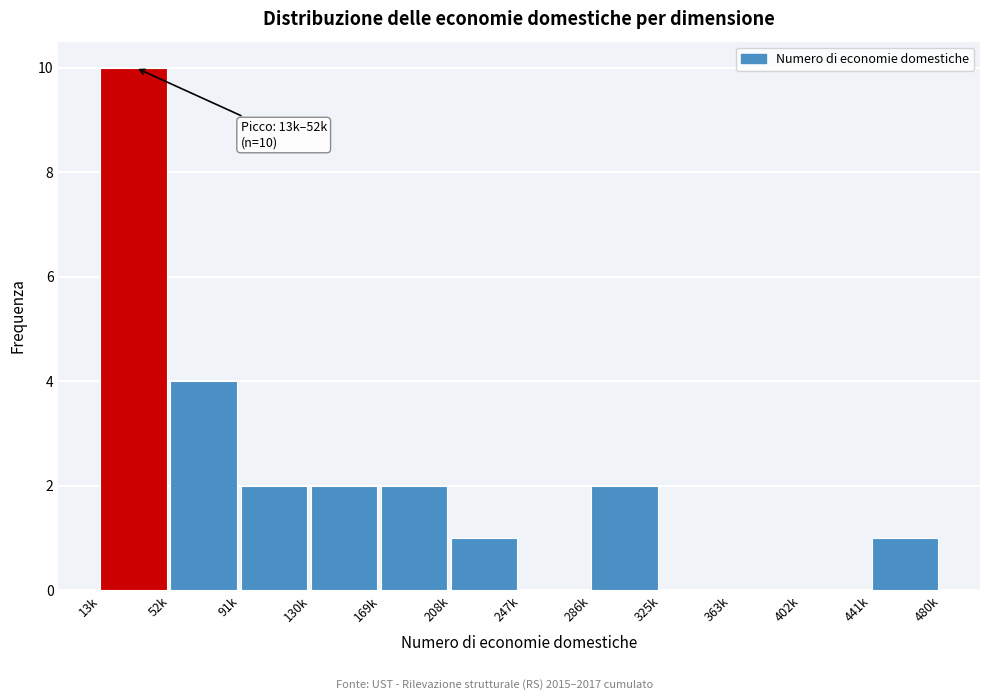

Reading left to right, list all the values displayed in this chart.

13k=10	52k=4	91k=2	130k=2	169k=2	208k=1	247k=0	286k=2	325k=0	363k=0	402k=0	441k=1